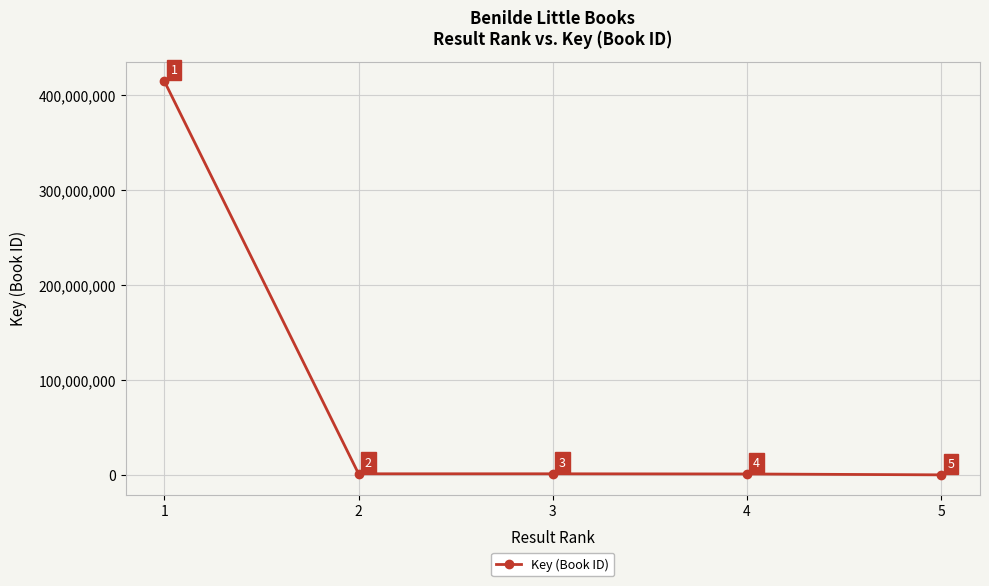

Which category has the highest value across all series?

1